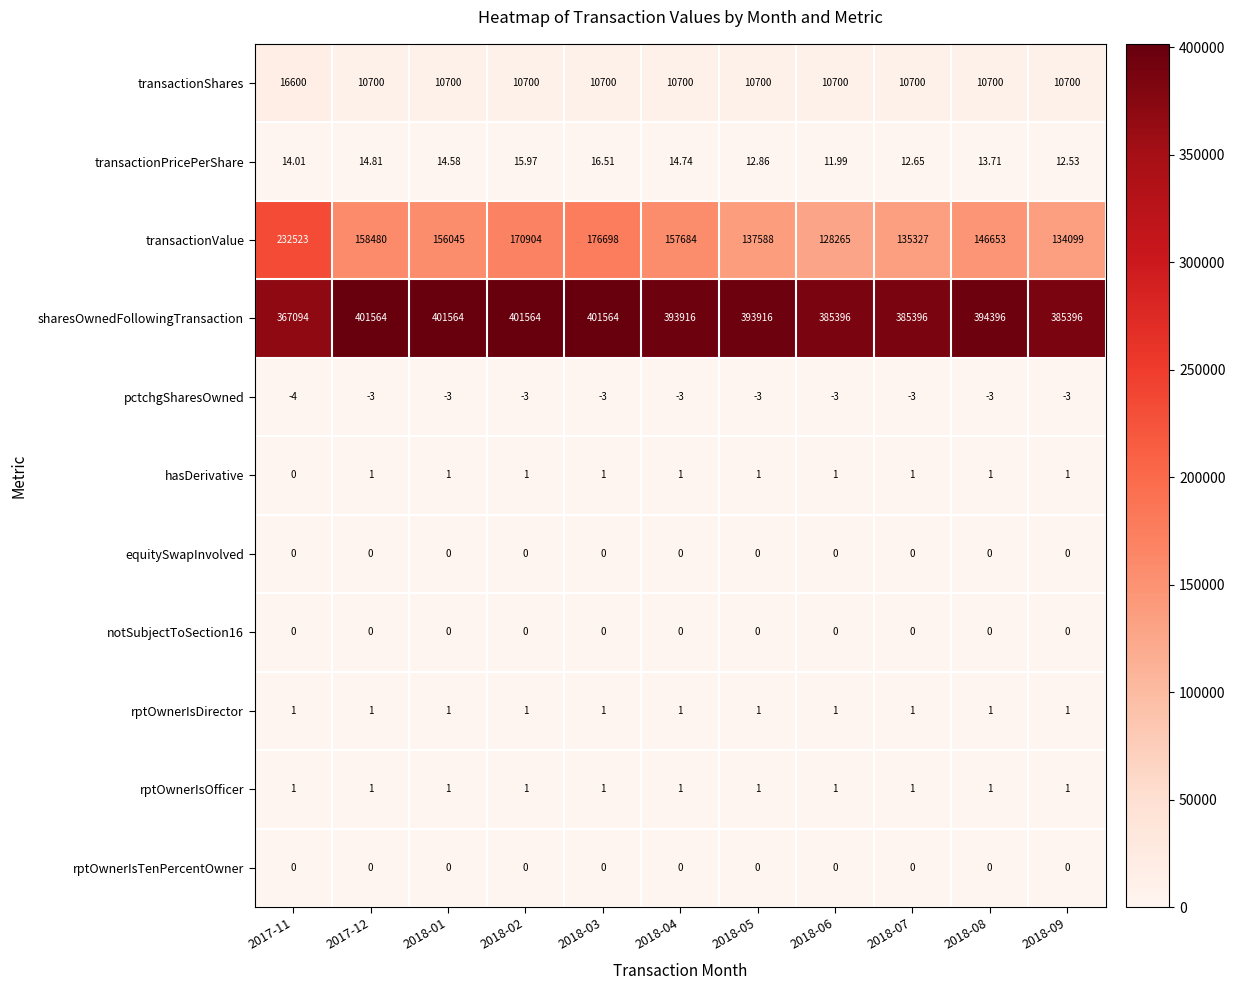

Which series has the largest total across all categories?

sharesOwnedFollowingTransaction